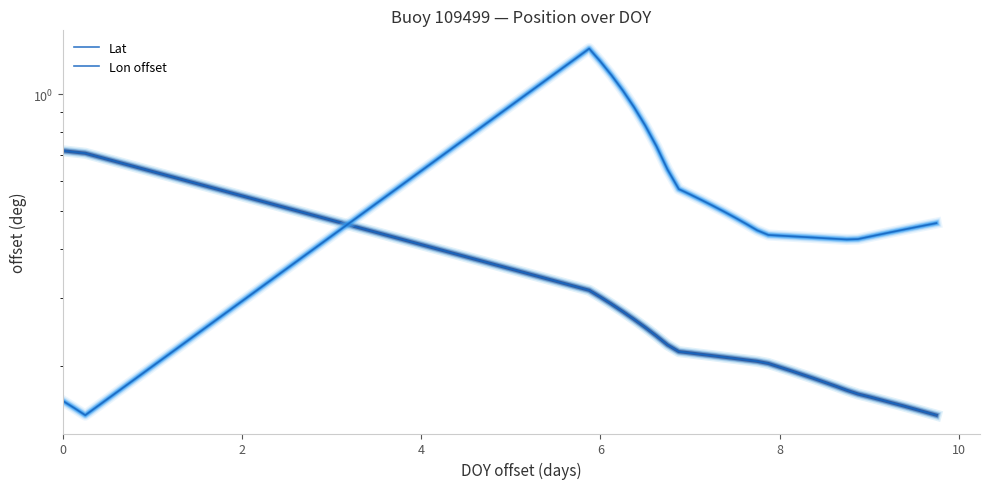

What is the highest value of the Lon offset series?

1.3